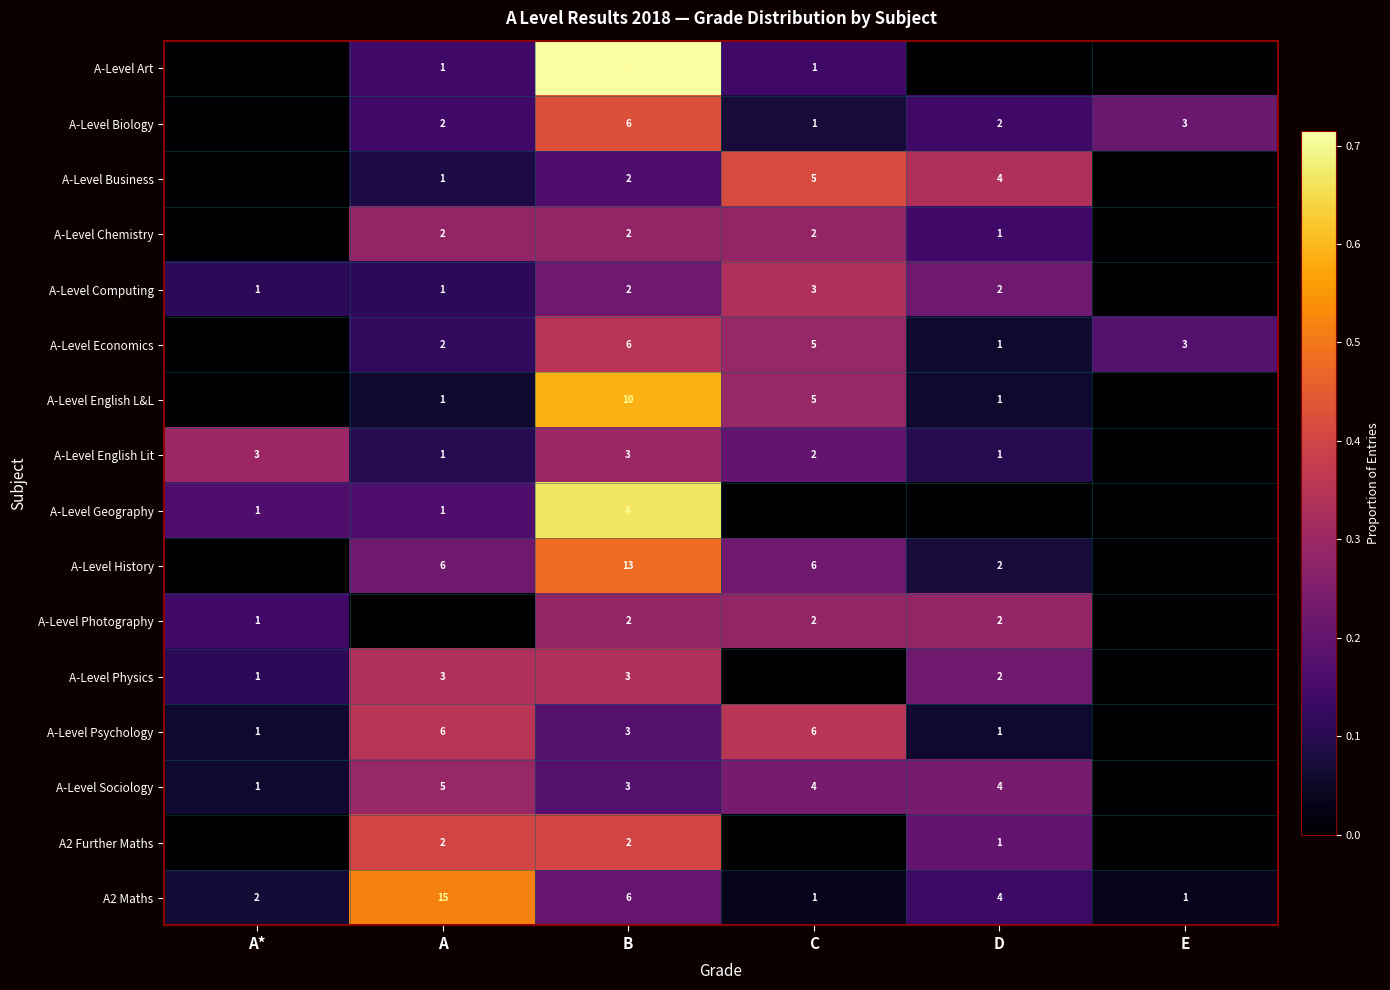

Which has a higher value, A* or C?

C